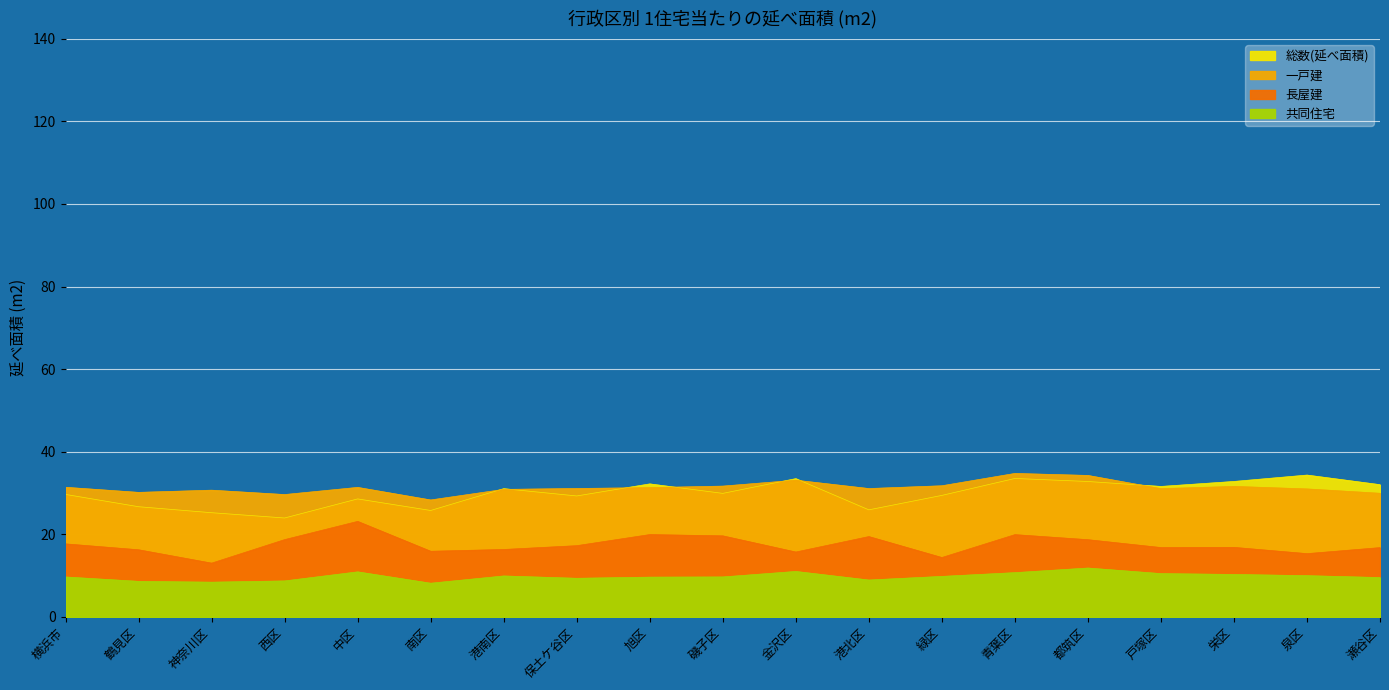

At 中区, list the series in order from smallest to largest.

共同住宅, 長屋建, 総数(延べ面積), 一戸建